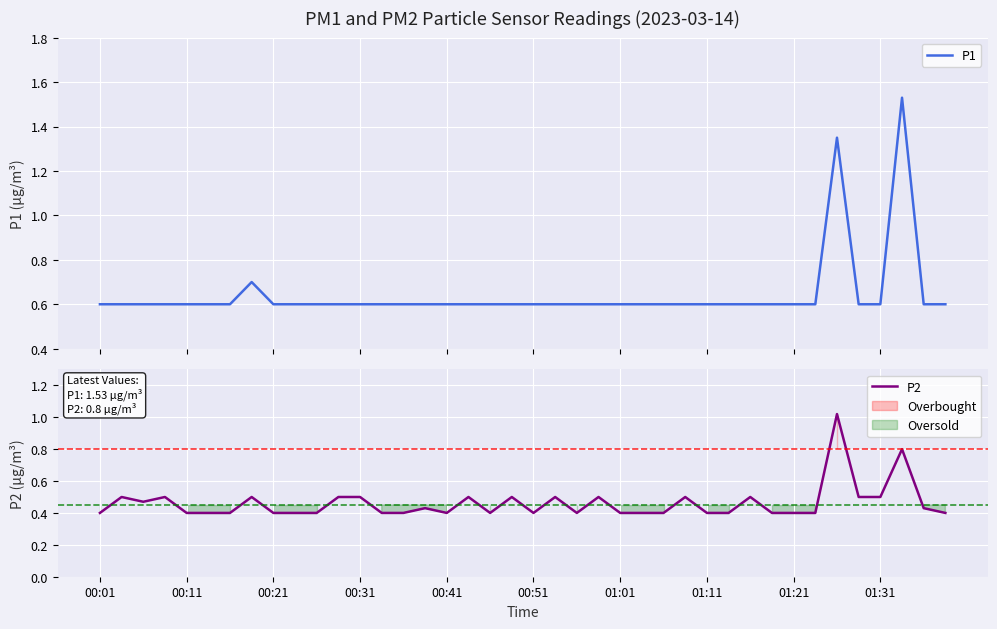

Which series has the largest range (max minus min)?

P1